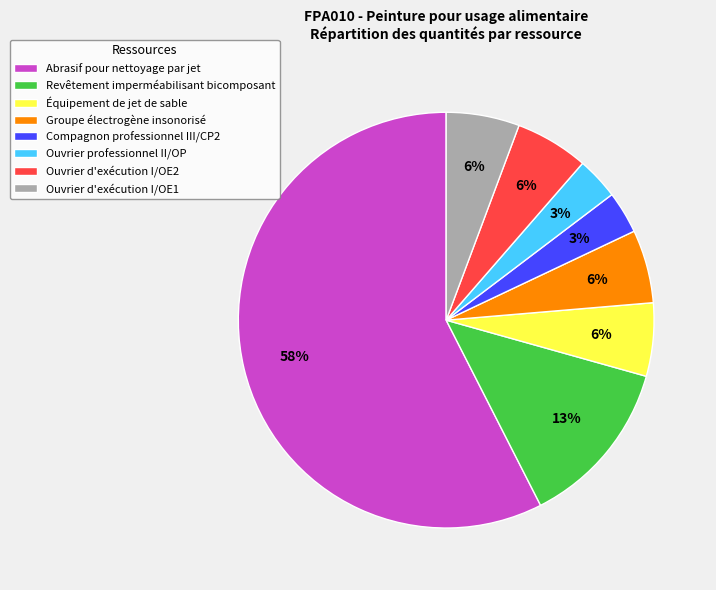

How many slices are in this pie chart?

8